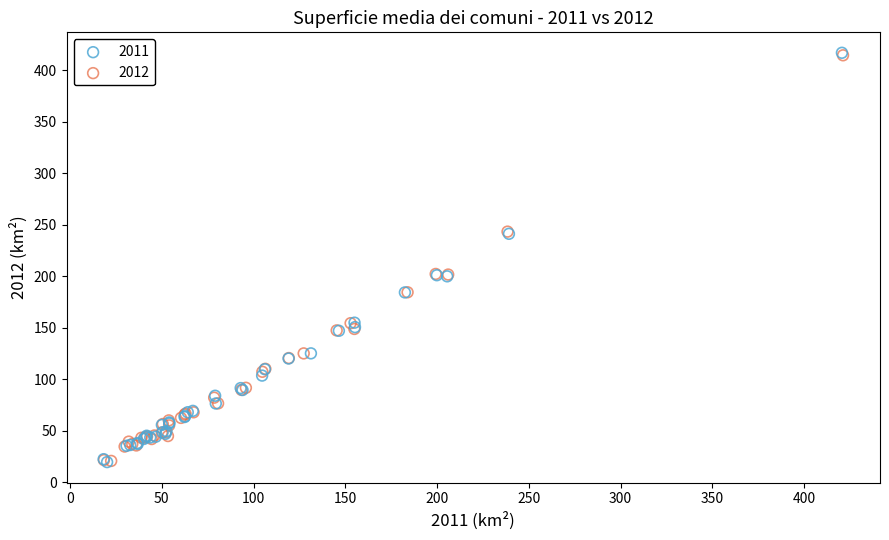

Which series has the widest spread of Y values?

2011